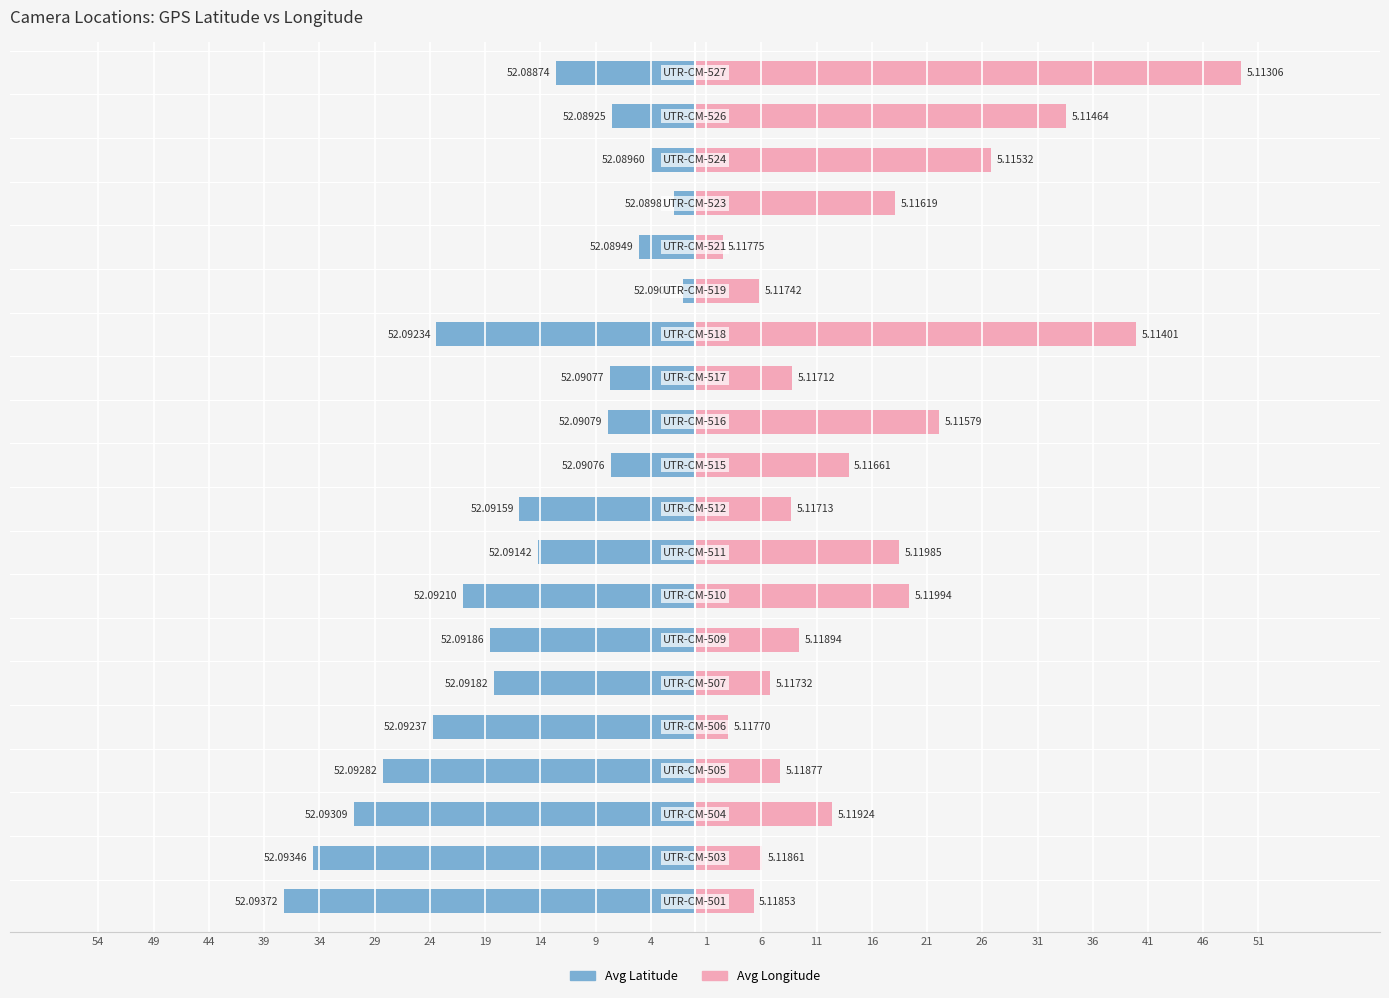

Reading left to right, extract all data points from this chart.

Avg Latitude: -37.2	-34.6	-30.9	-28.2	-23.7	-18.2	-18.6	-21.0	-14.2	-15.9	-7.6	-7.9	-7.7	-23.4	-1.1	-5.1	-1.9	-4.0	-7.5	-12.6
Avg Longitude: 5.3	6.1	12.4	7.7	3.0	6.8	9.4	19.4	18.5	8.7	13.9	22.1	8.8	39.9	5.8	2.5	18.1	26.8	33.6	49.4